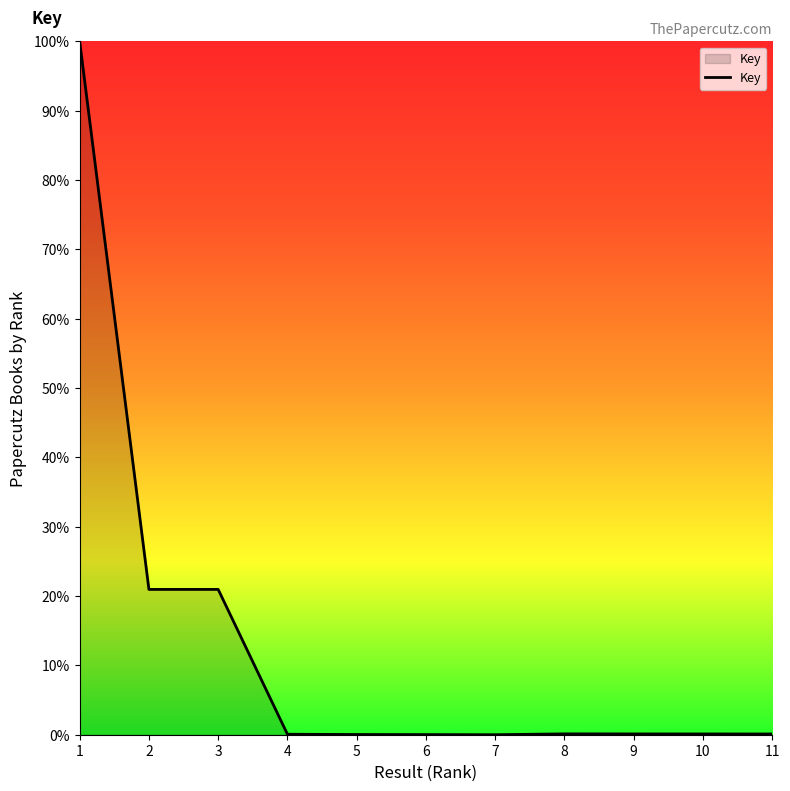

Is it true that the value at 7 is -39.6?

False